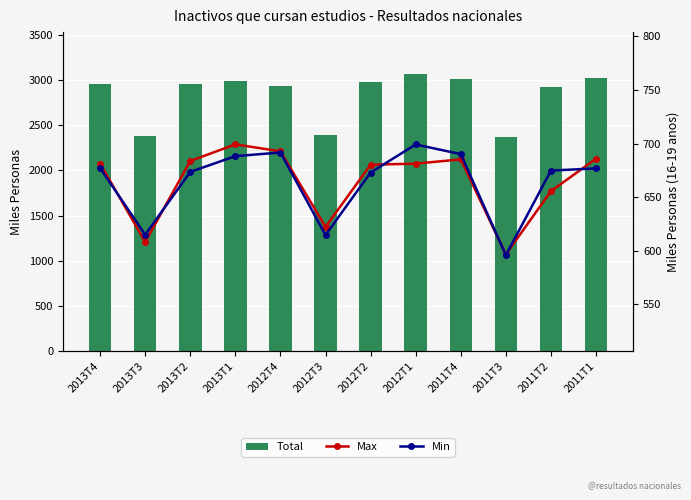

What is the label of the 4th bar from the right?

2011T4